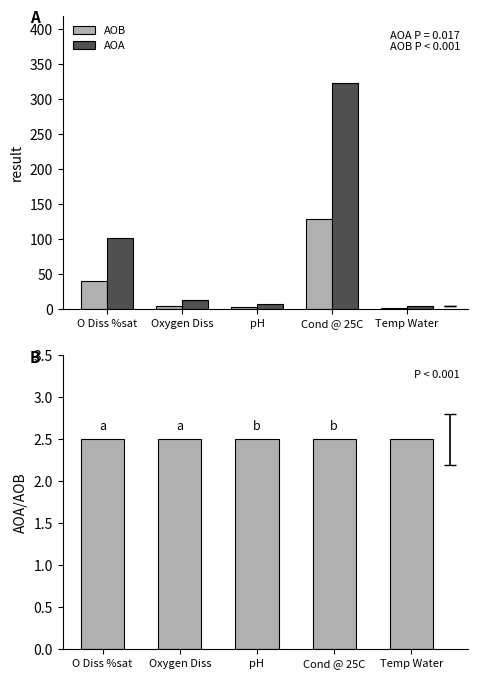

What is the label of the 3rd bar from the right?

pH